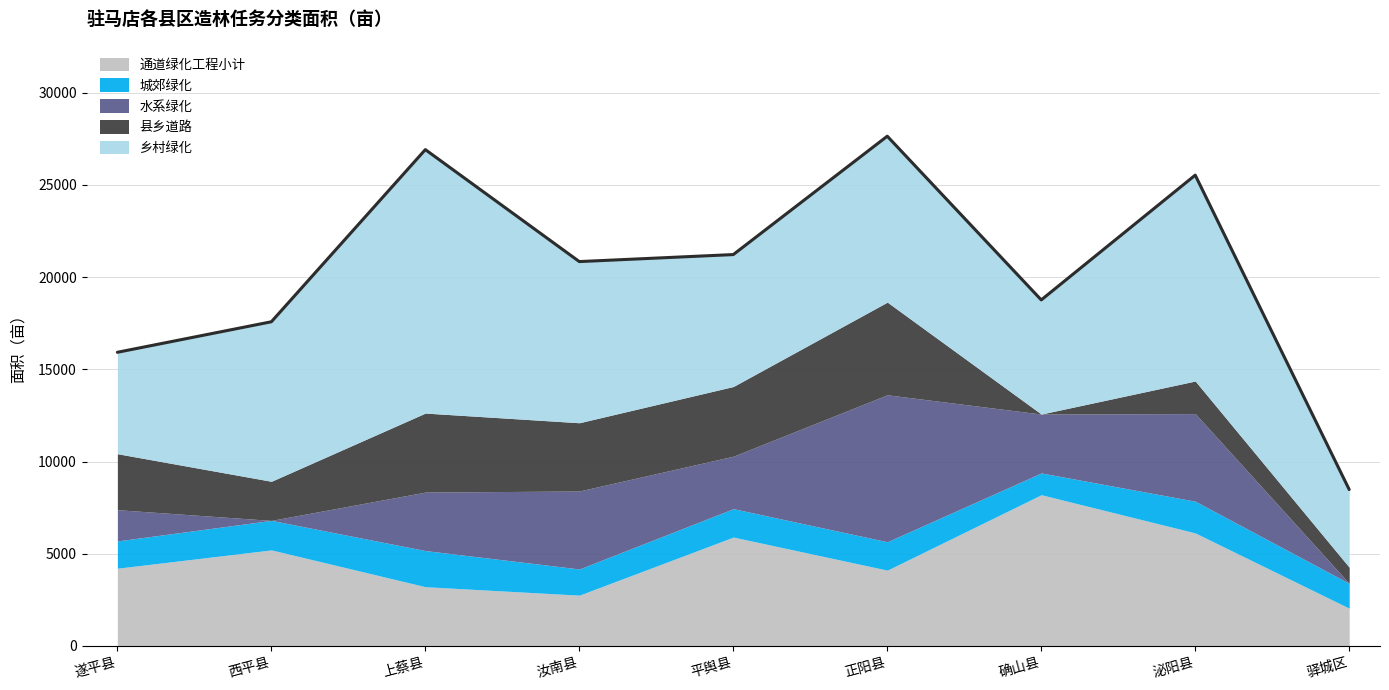

Does the chart have visible grid lines?

Yes